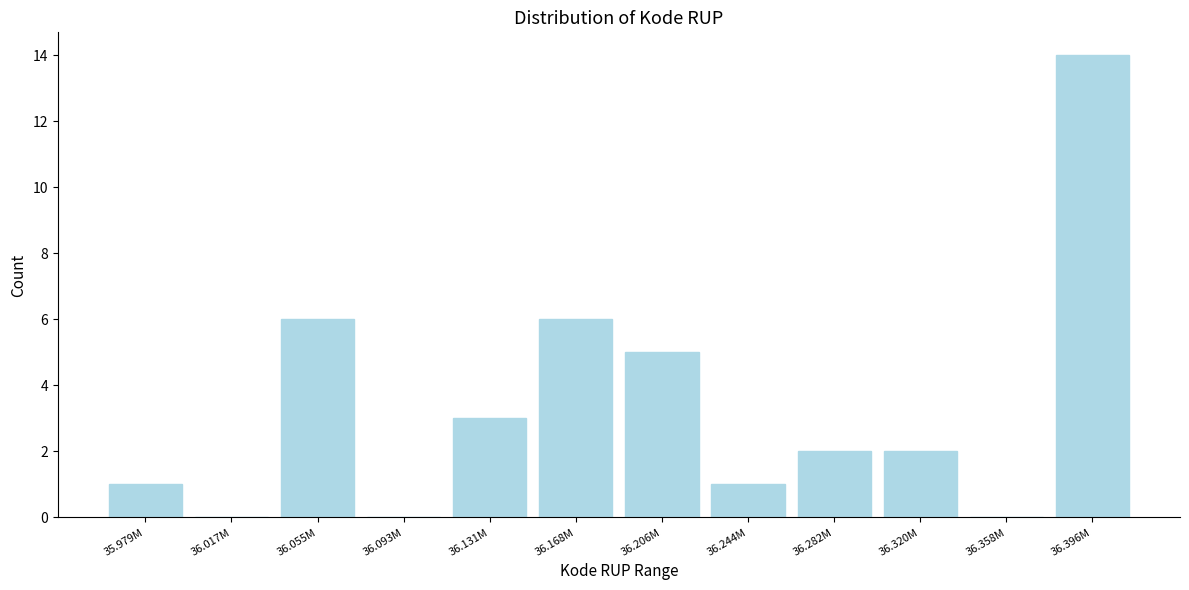

Reading left to right, transcribe all the data shown in this chart.

35.979M=1	36.017M=0	36.055M=6	36.093M=0	36.131M=3	36.168M=6	36.206M=5	36.244M=1	36.282M=2	36.320M=2	36.358M=0	36.396M=14